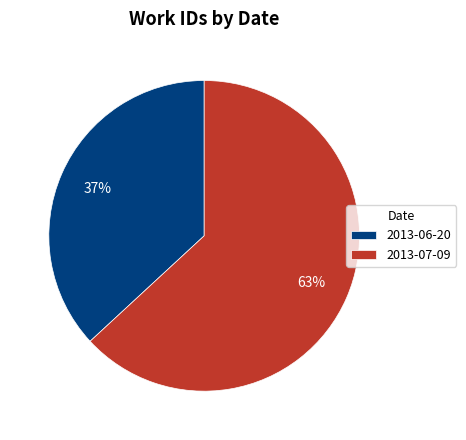

Combined, do 2013-06-20 and 2013-07-09 account for over 50%?

Yes